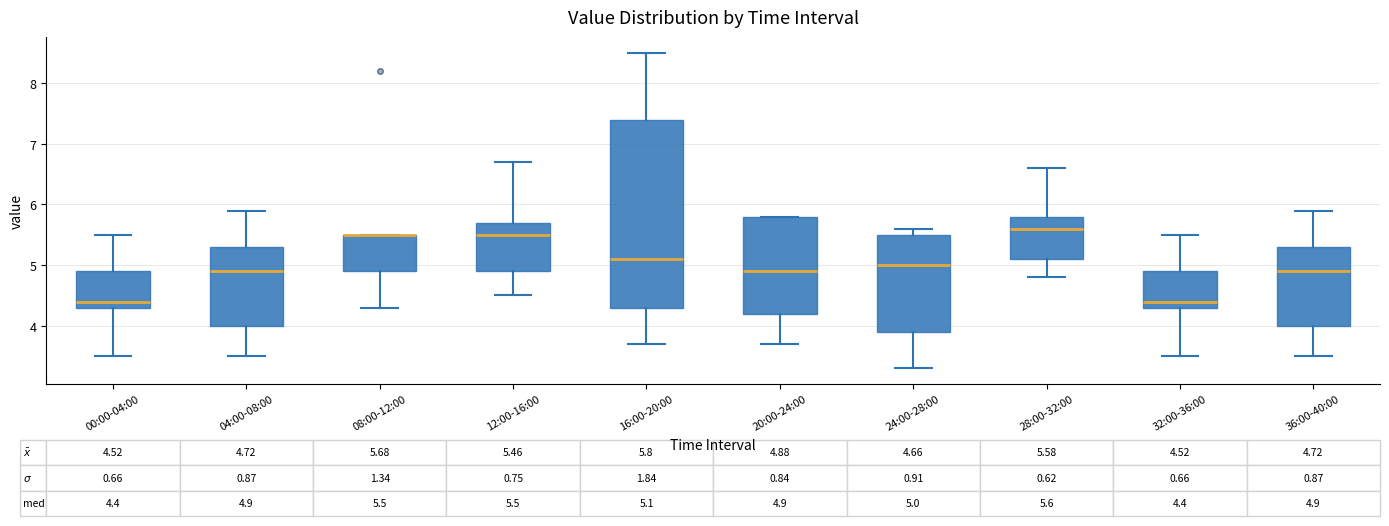

Comparing the boxes themselves (not the whiskers), which one is the tallest?

16:00-20:00